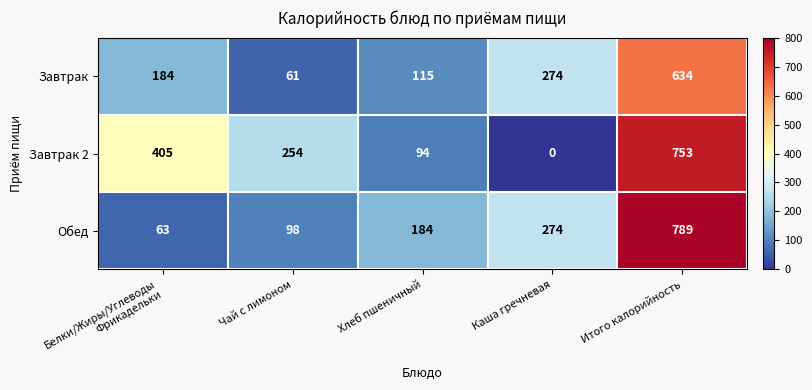

What is the difference between the maximum and minimum values in the Завтрак 2 series?

753